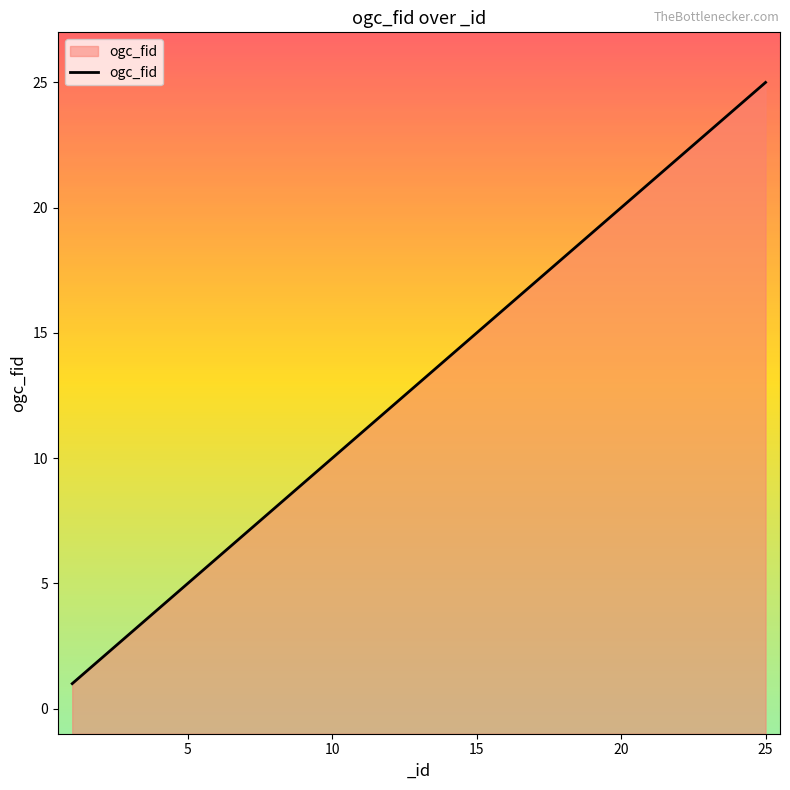

True or false: the data has more than 1 interior local peaks.

False